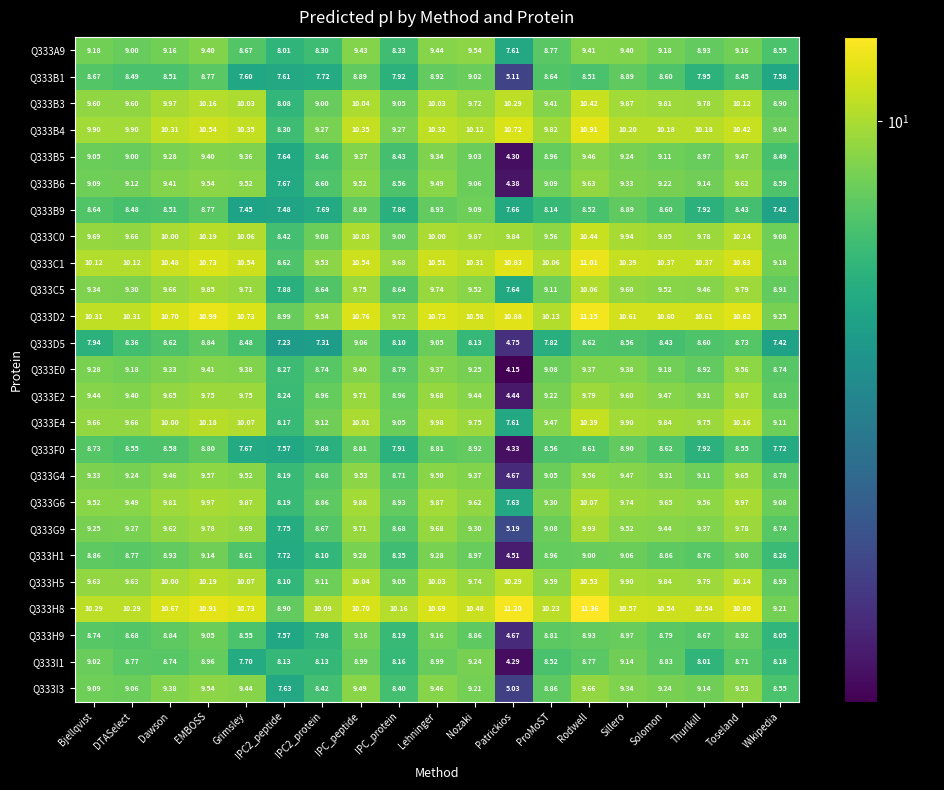

Which category has the highest value in the Q333C5 series?

Rodwell